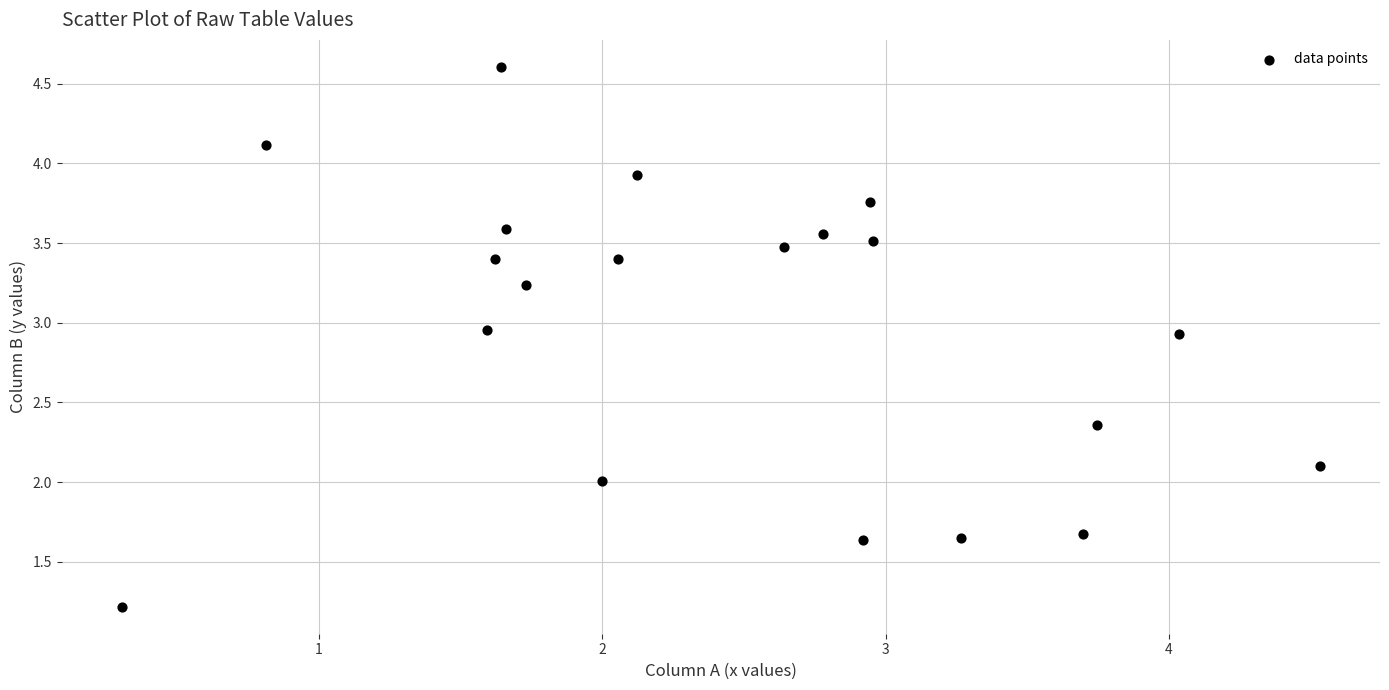

What is the range of X values (max minus min)?

4.2